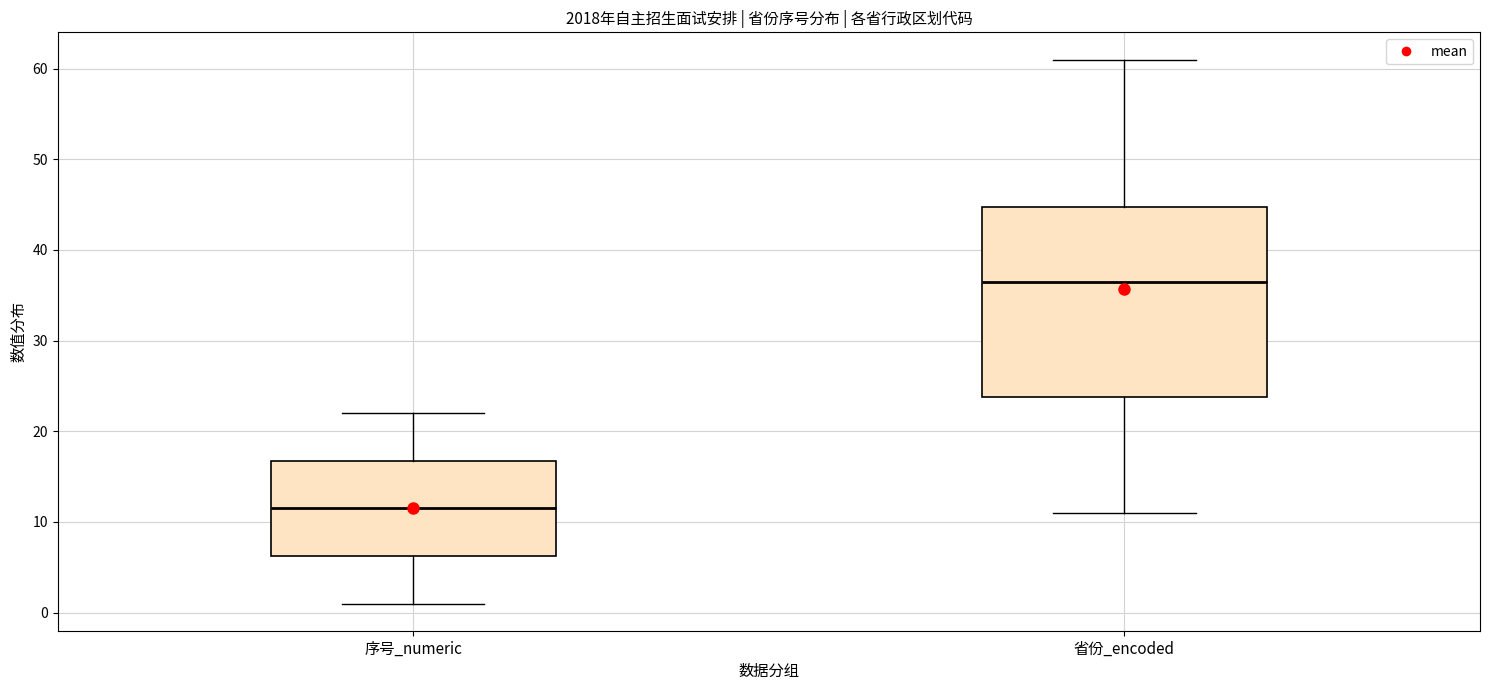

Reading left to right, transcribe this box plot: for each box, give where its median line is, the range the box spans, and where its two whiskers end, as read against the y-axis. The values are not printed on the chart, so give them approximately, as read against the axis.

序号_numeric: median 12, box 6 to 17, whiskers 1 to 22
省份_encoded: median 37, box 24 to 45, whiskers 11 to 61